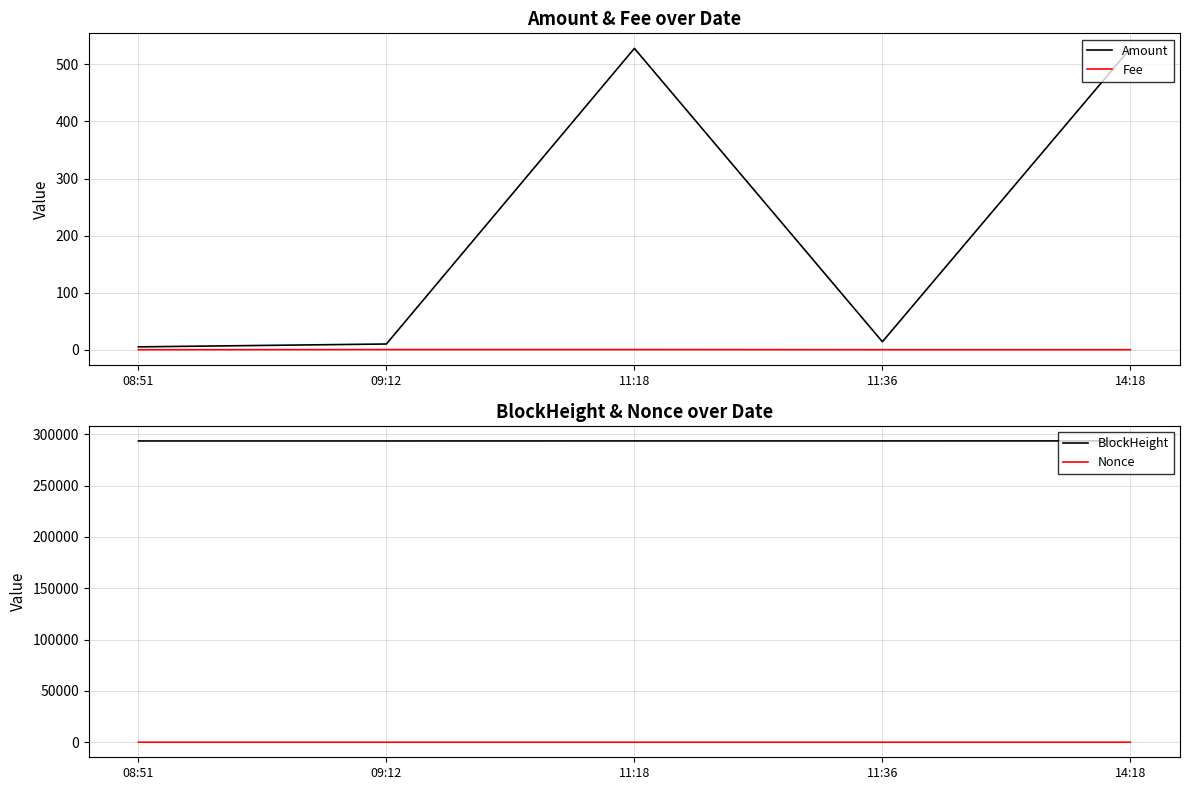

The Fee series shows 0.2 at 09:12. True or false?

True